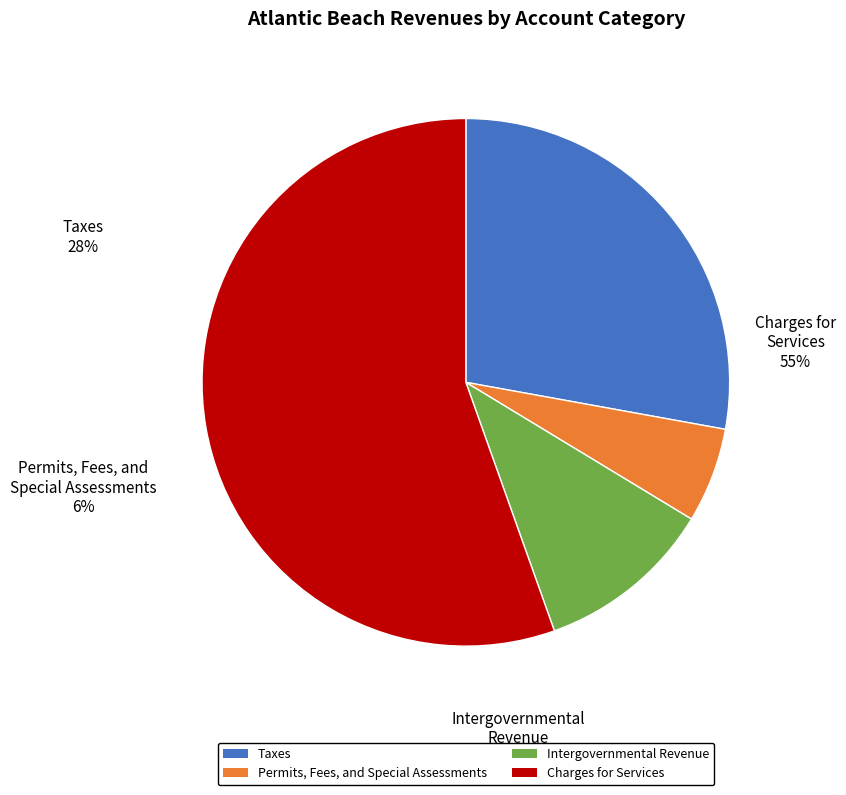

To the nearest percent, what is the combined percentage of Intergovernmental Revenue and Charges for Services?

65%